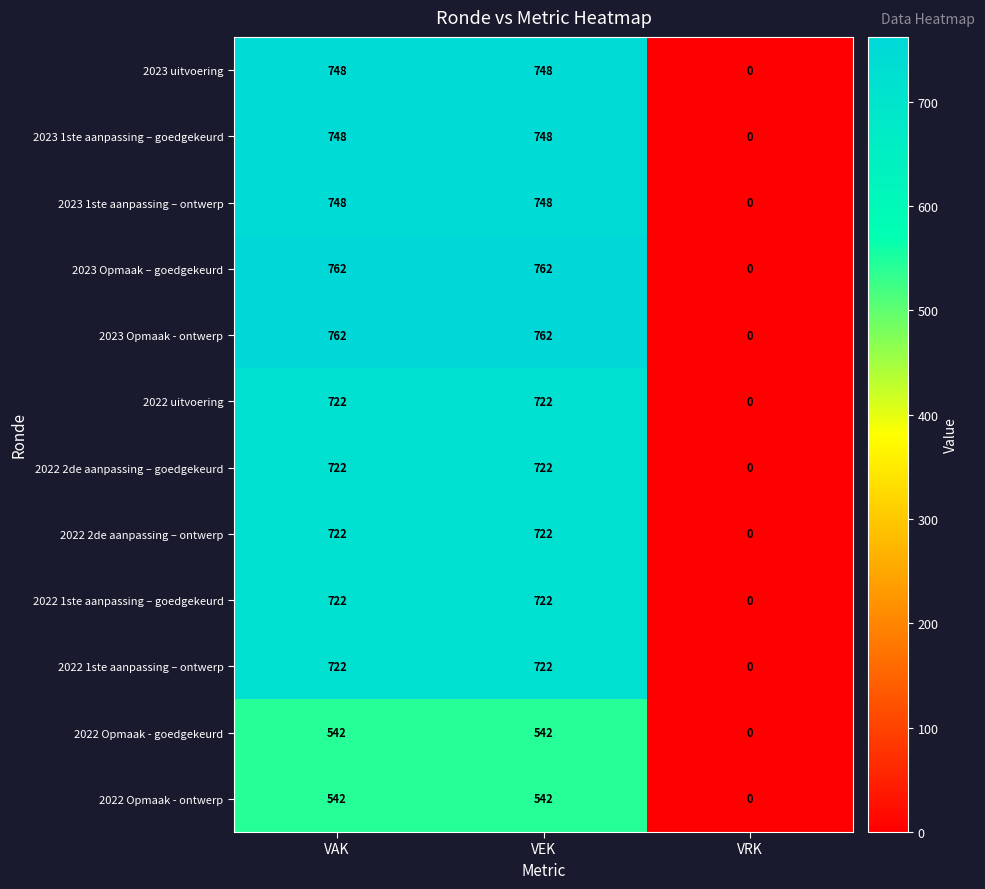

How many values in the 2022 Opmaak - ontwerp series are below 542?

1